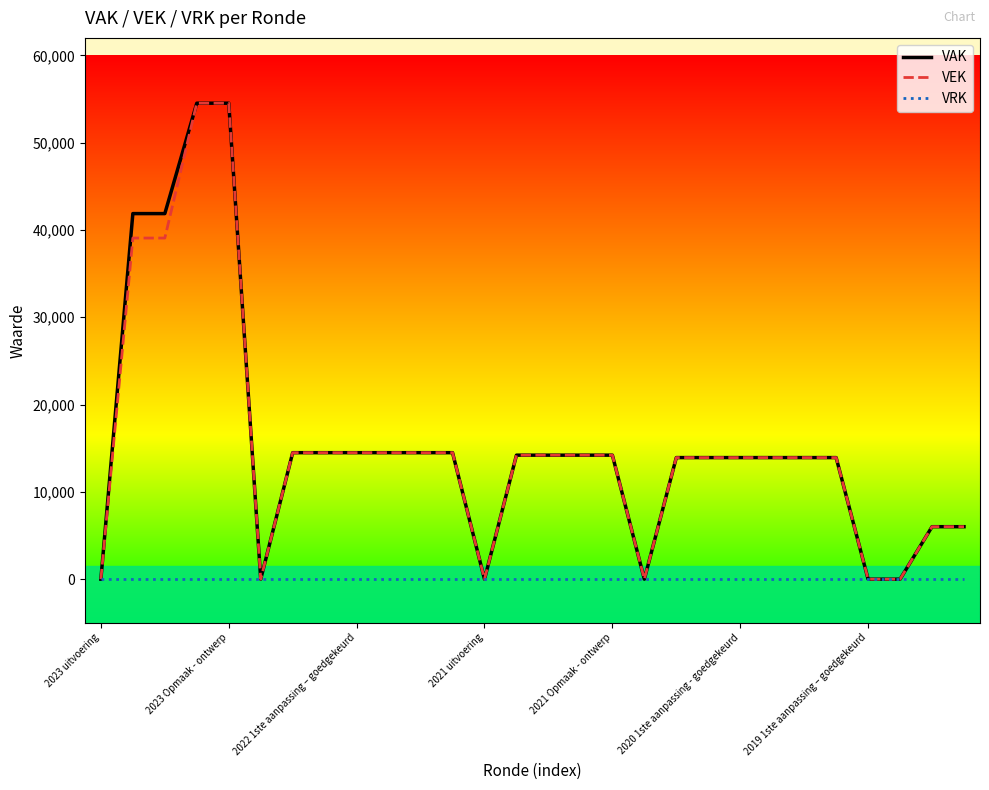

Reading right to left, transcribe all the data shown in this chart.

VAK: 6011	6011	0	0	13926	13926	13926	13926	13926	13926	0	14205	14205	14205	14205	0	14489	14489	14489	14489	14489	14489	0	54520	54520	41874	41874	0
VEK: 6011	6011	0	0	13926	13926	13926	13926	13926	13926	0	14205	14205	14205	14205	0	14489	14489	14489	14489	14489	14489	0	54520	54520	39074	39074	0
VRK: 0	0	0	0	0	0	0	0	0	0	0	0	0	0	0	0	0	0	0	0	0	0	0	0	0	0	0	0